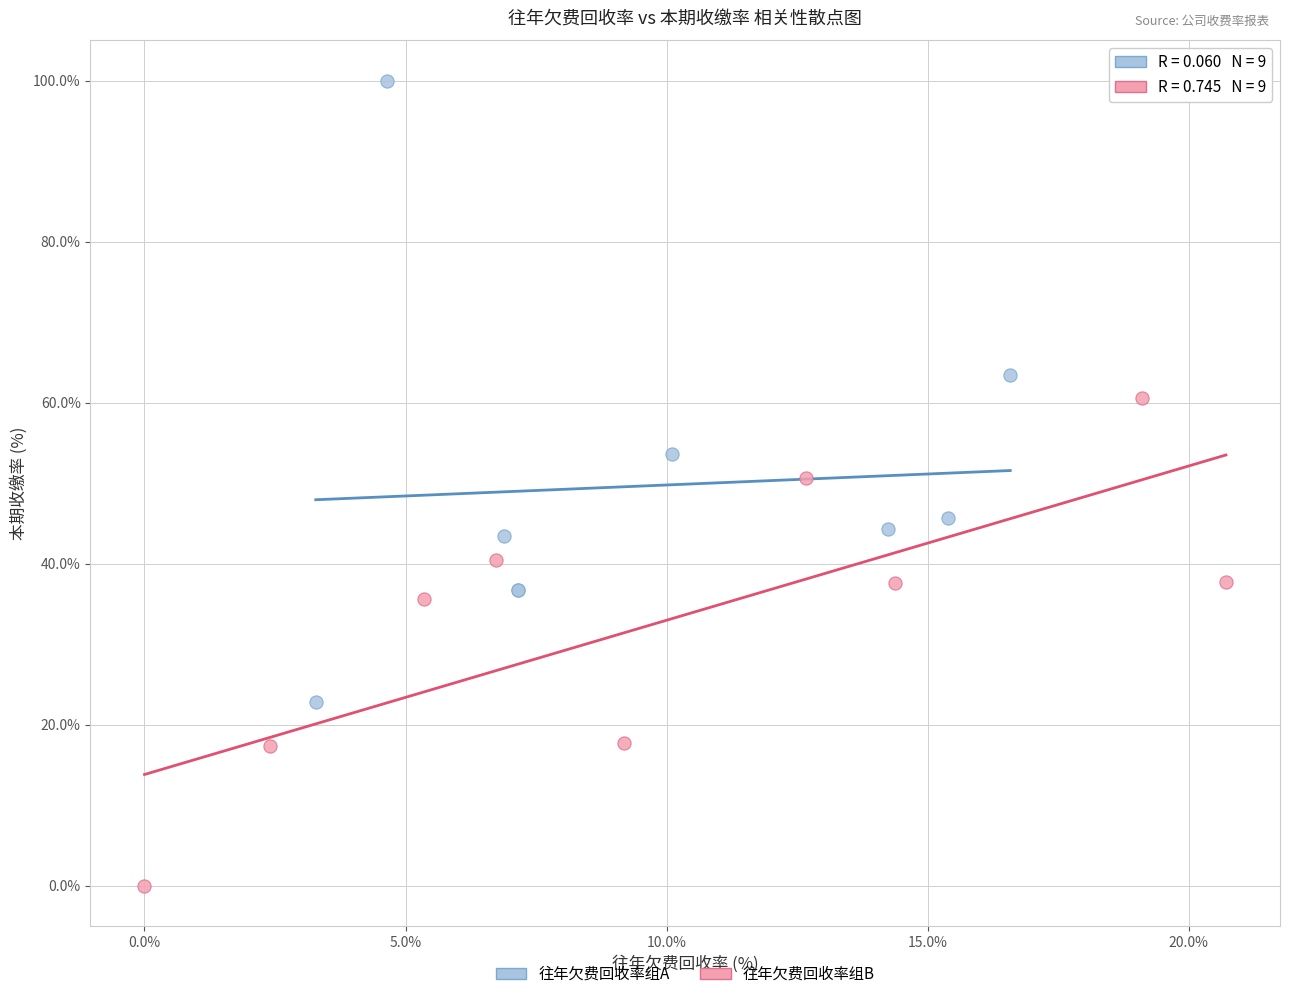

Which series has the widest spread of Y values?

往年欠费回收率组A